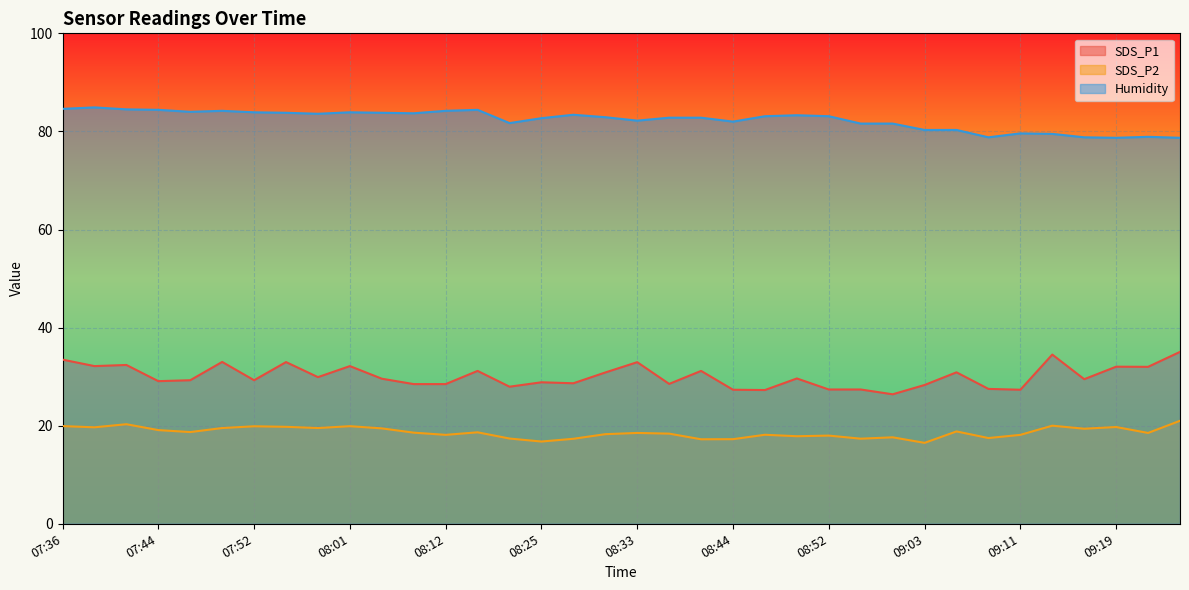

At 08:01, list the series in order from largest to smallest.

Humidity, SDS_P1, SDS_P2